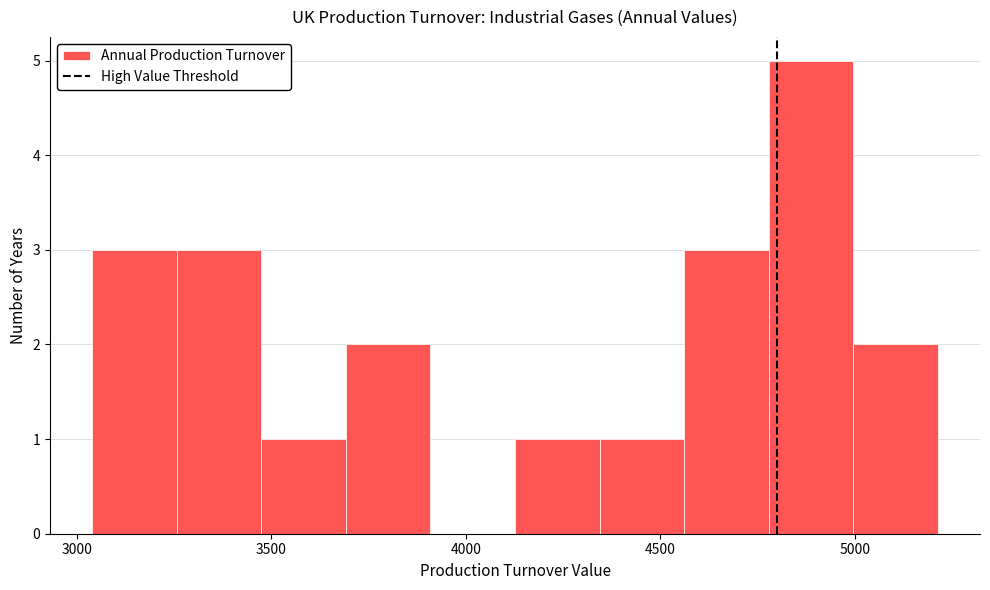

Over which range of the x-axis is the bar tallest?

4800 to 5000